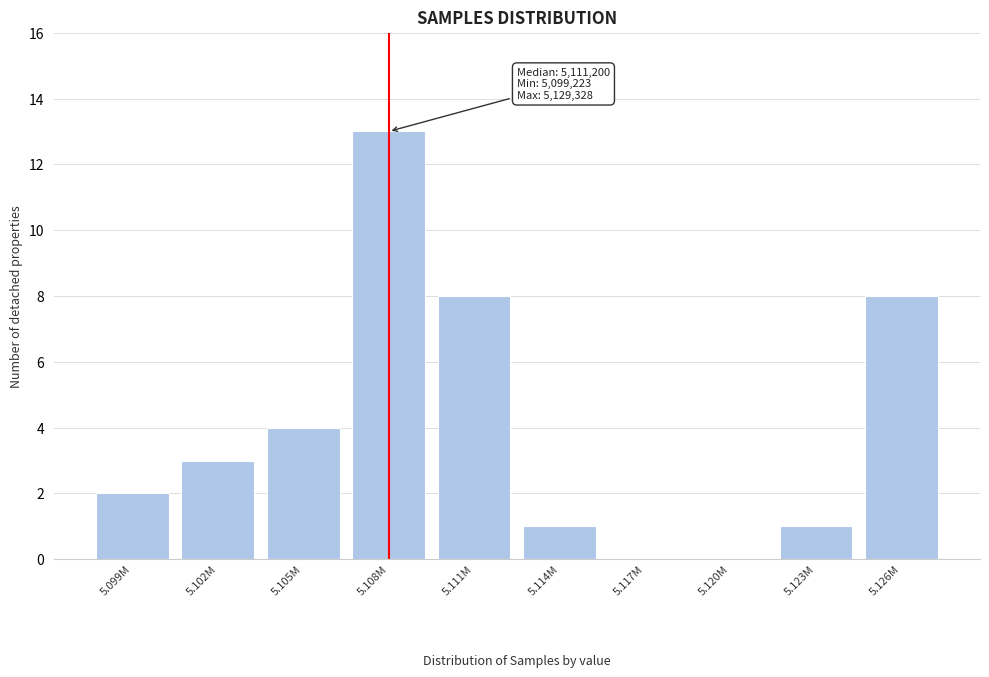

Reading left to right, extract all data points from this chart.

5.099M=2	5.102M=3	5.105M=4	5.108M=13	5.111M=8	5.114M=1	5.117M=0	5.120M=0	5.123M=1	5.126M=8